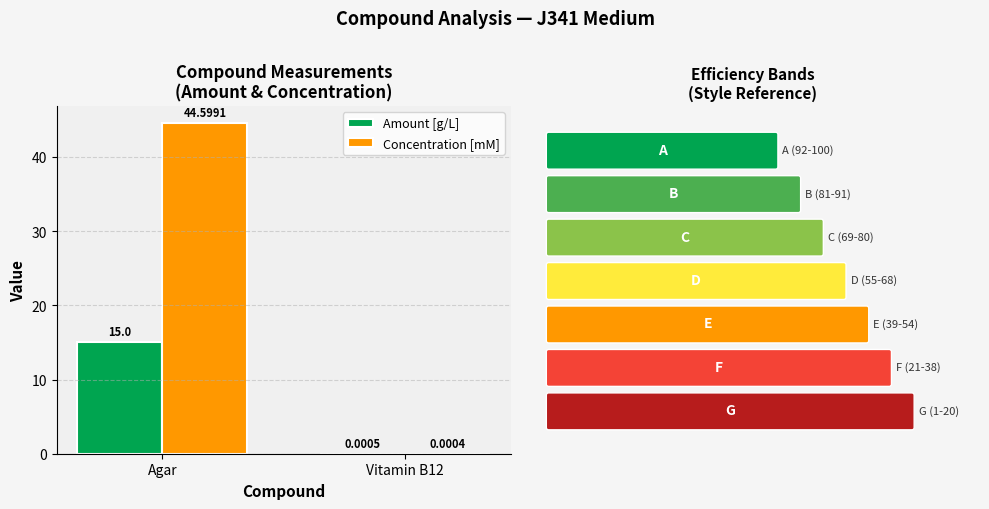

What is the sum of the Concentration [mM] values at Agar and Vitamin B12?

44.6